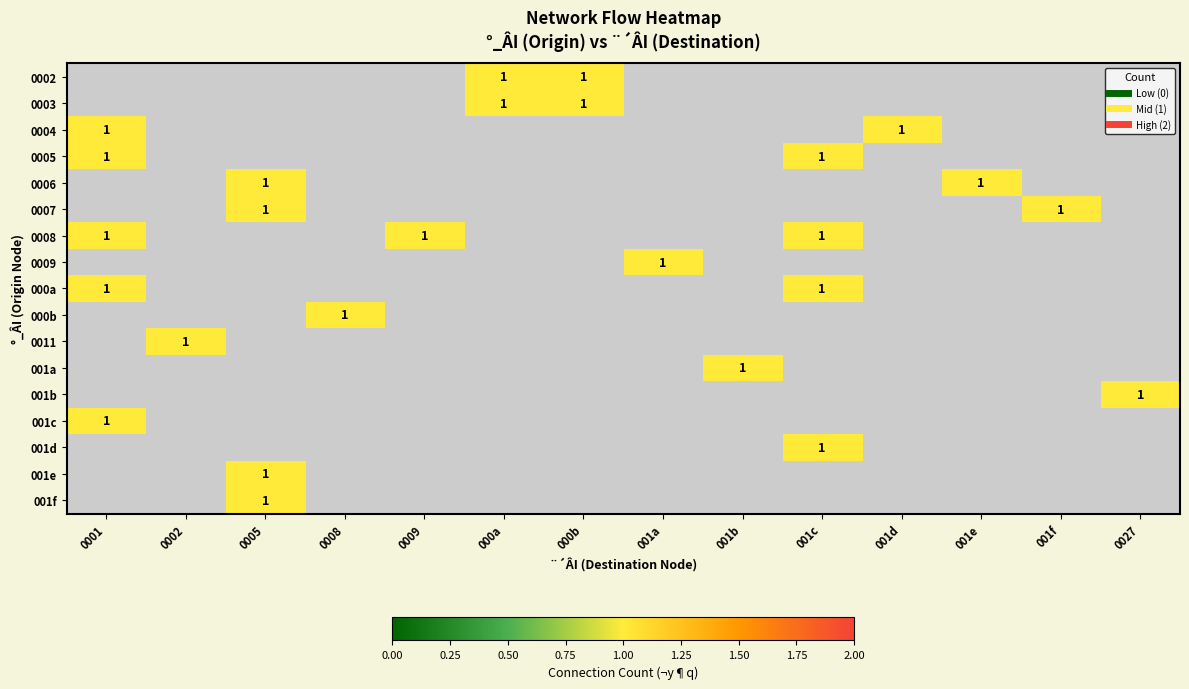

Which has a higher value, 0005 or 0001?

0001